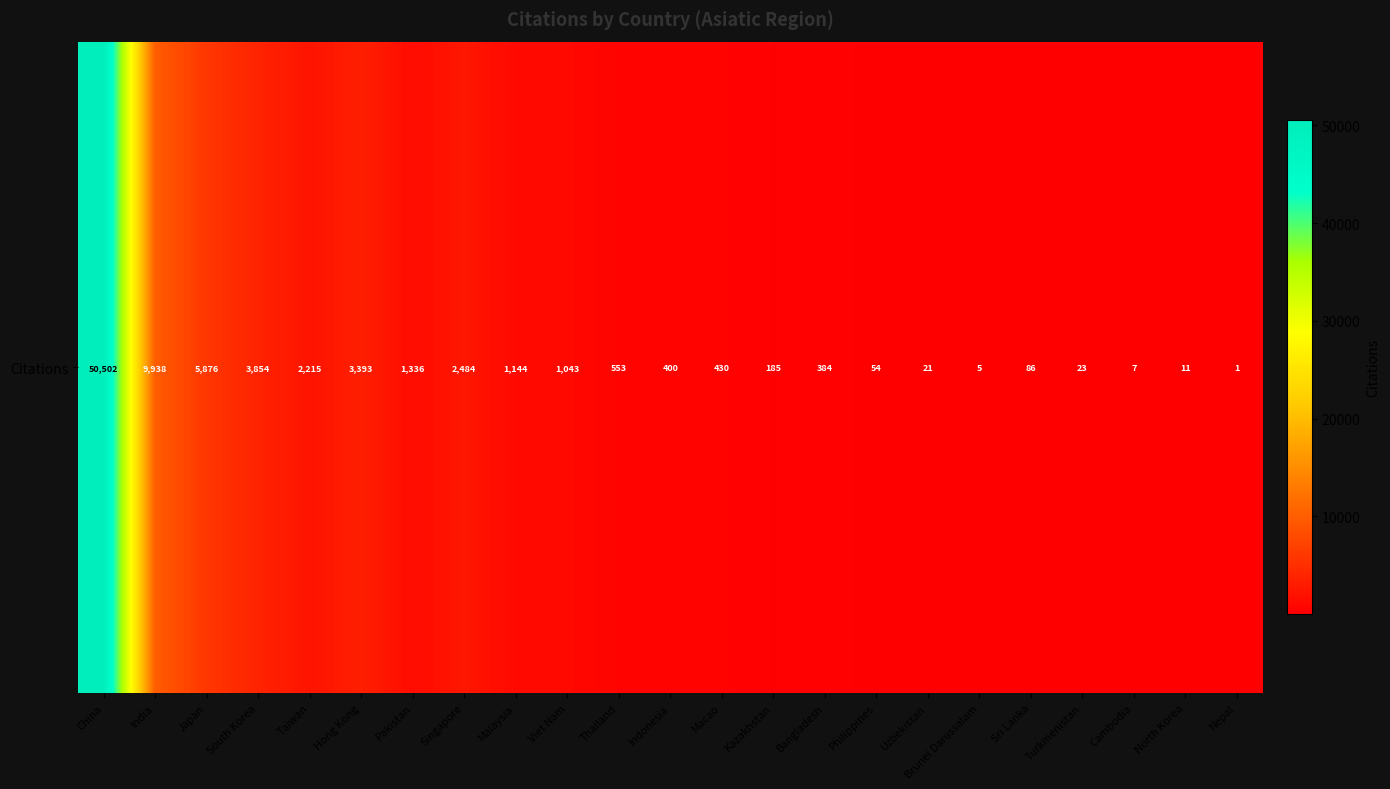

Count the number of categories in the chart.

23